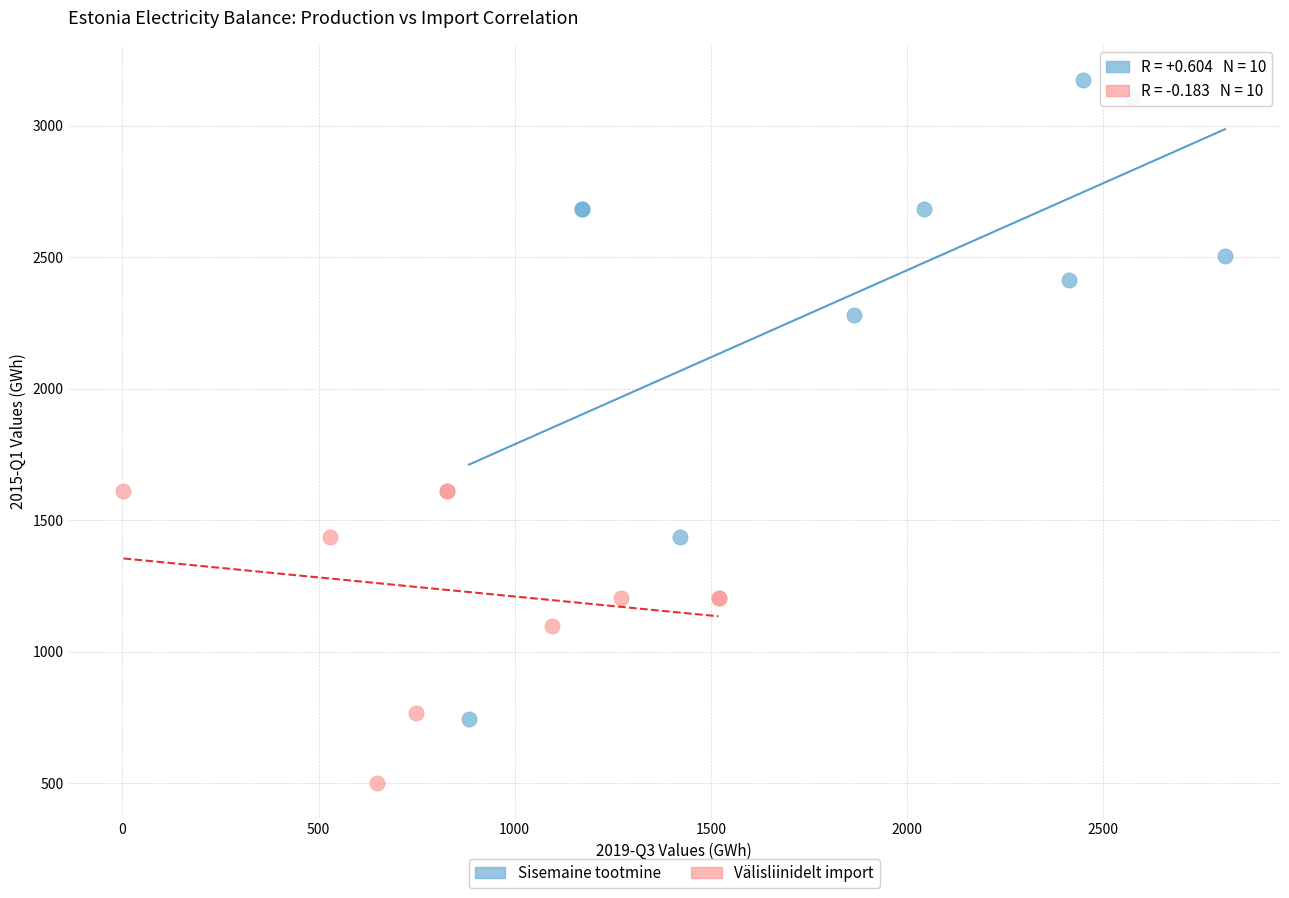

Which series has the widest spread of Y values?

Sisemaine tootmine